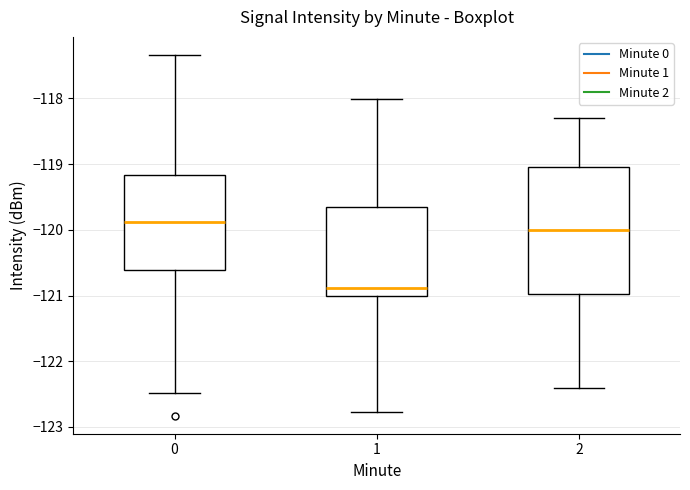

Which box has the lowest median line?

1